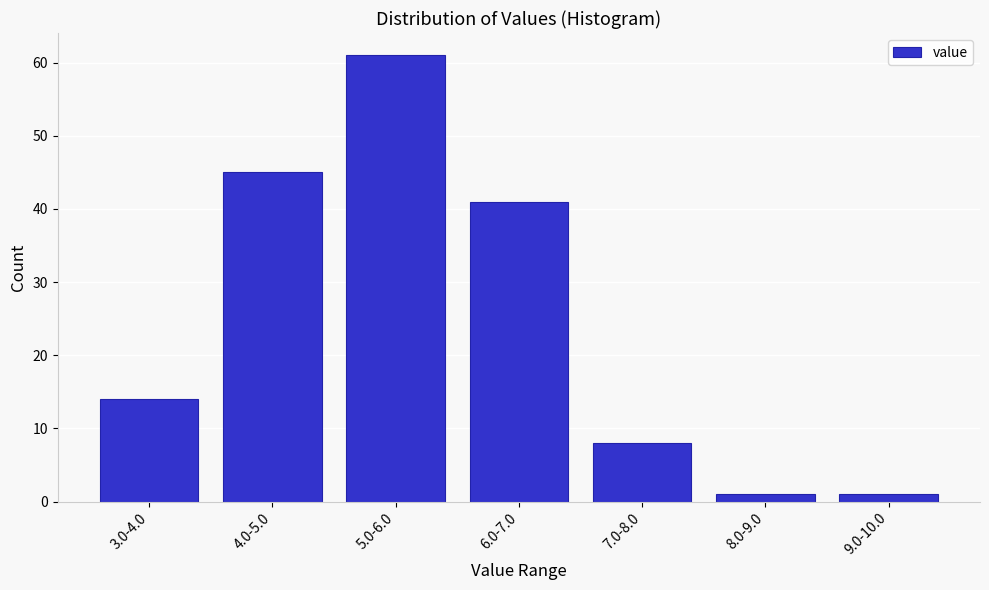

Reading left to right, list all the values displayed in this chart.

14	45	61	41	8	1	1